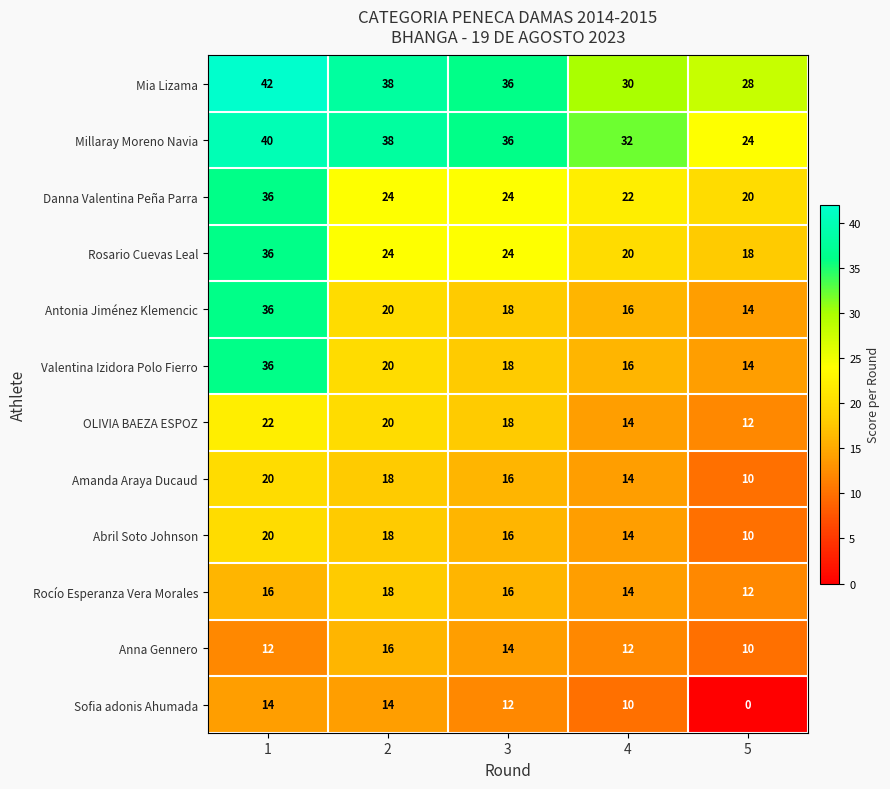

What is the minimum value for Amanda Araya Ducaud?

10